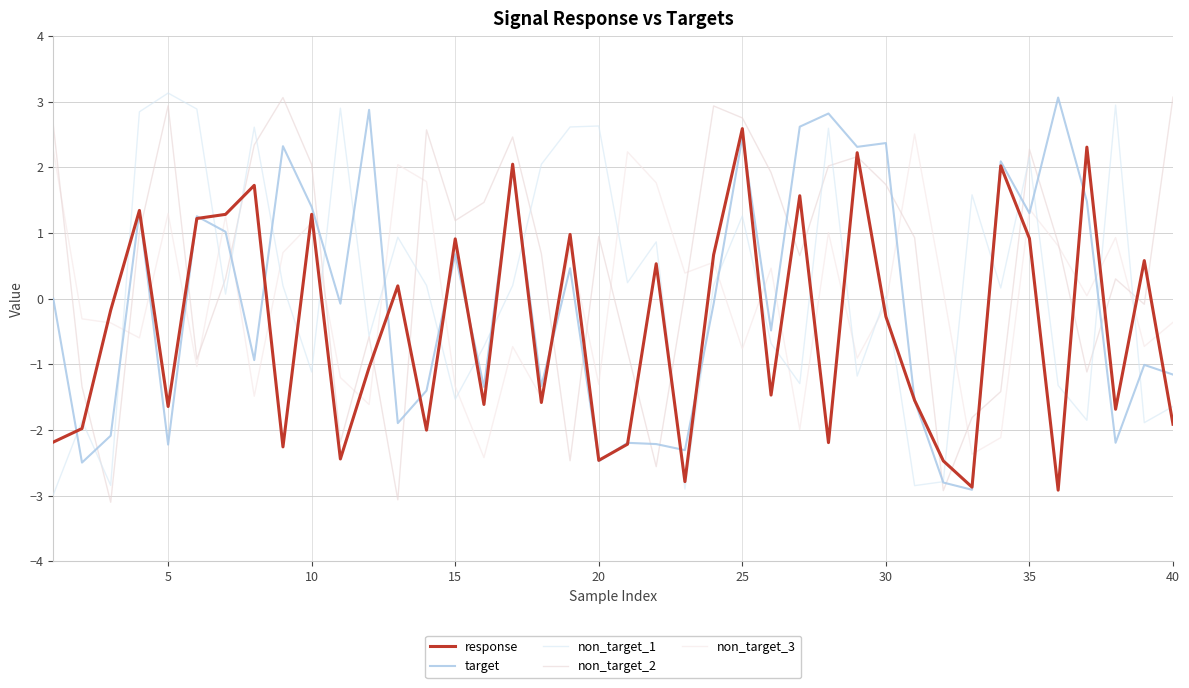

After their last crossing, which series has the higher values: non_target_1 or target?

target